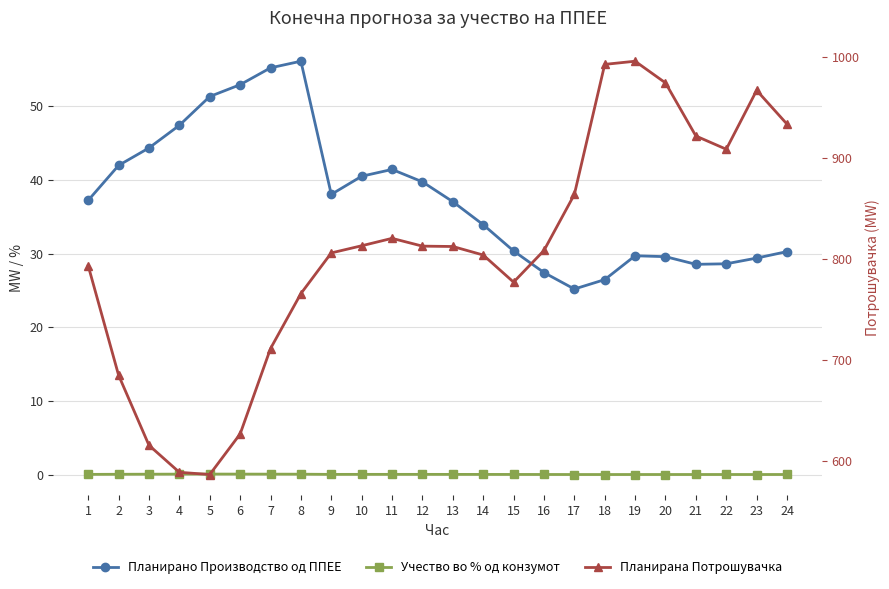

What is the value of the Планирана Потрошувачка point at the 20th from the left?

974.6